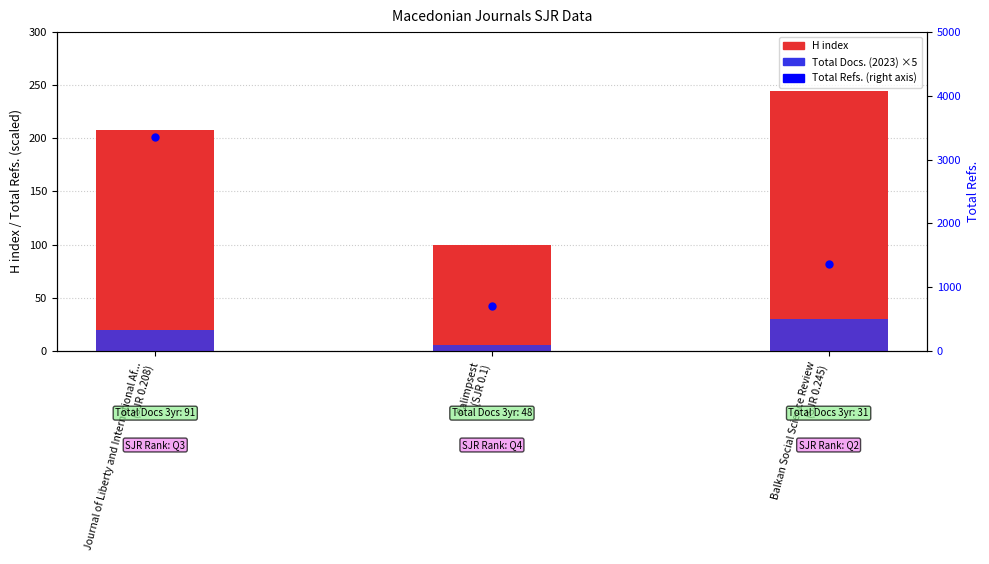

Between Balkan Social Science Review
(SJR 0.245) and Journal of Liberty and International Af...
(SJR 0.208), which is larger?

Balkan Social Science Review
(SJR 0.245)